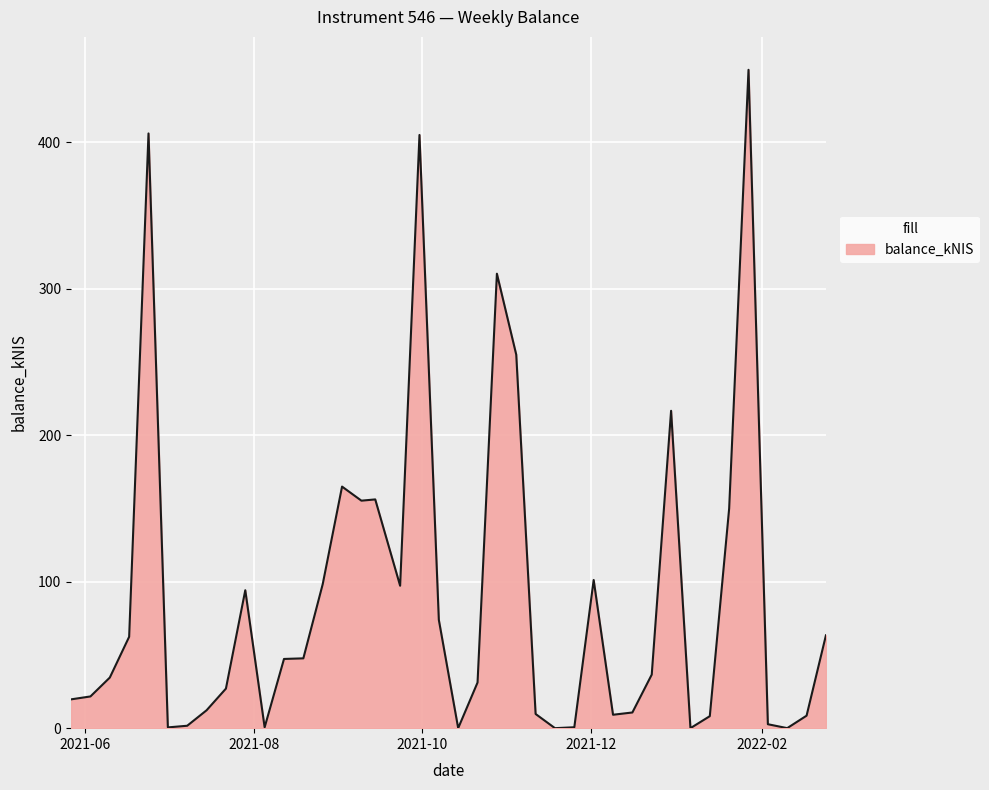

At which label does the data first exceed 36?

2021-06-17